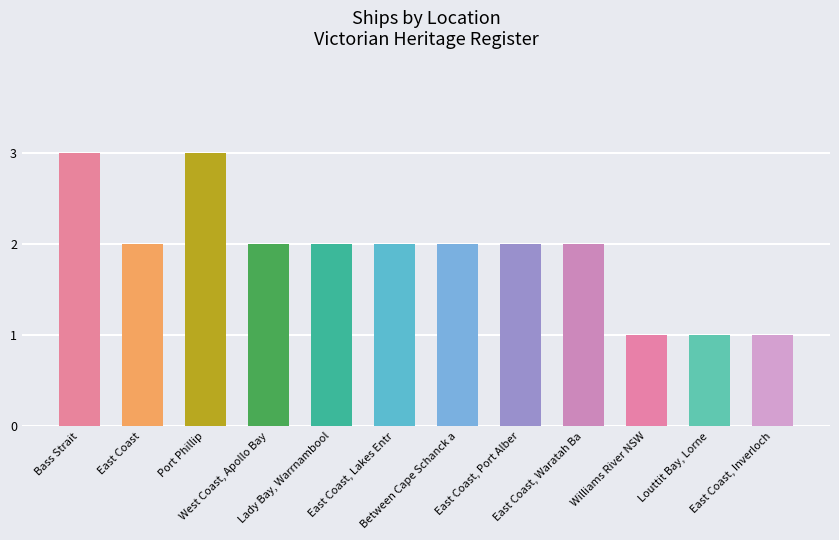

Reading left to right, extract all data points from this chart.

Bass Strait=3	East Coast=2	Port Phillip=3	West Coast, Apollo Bay=2	Lady Bay, Warrnambool=2	East Coast, Lakes Entr=2	Between Cape Schanck a=2	East Coast, Port Alber=2	East Coast, Waratah Ba=2	Williams River NSW=1	Louttit Bay, Lorne=1	East Coast, Inverloch=1